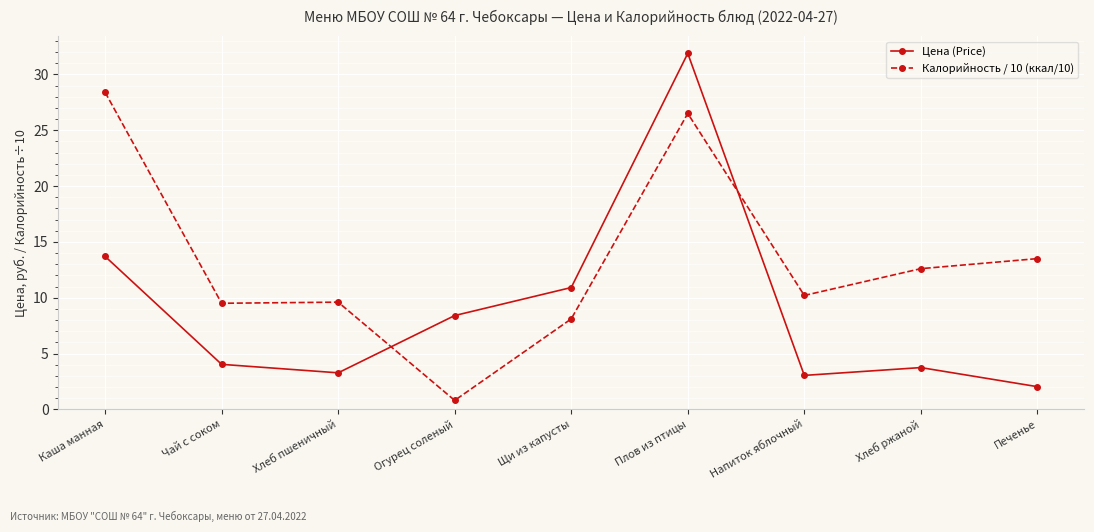

What is the difference between the maximum and second lowest values in the Цена (Price) series?

28.8